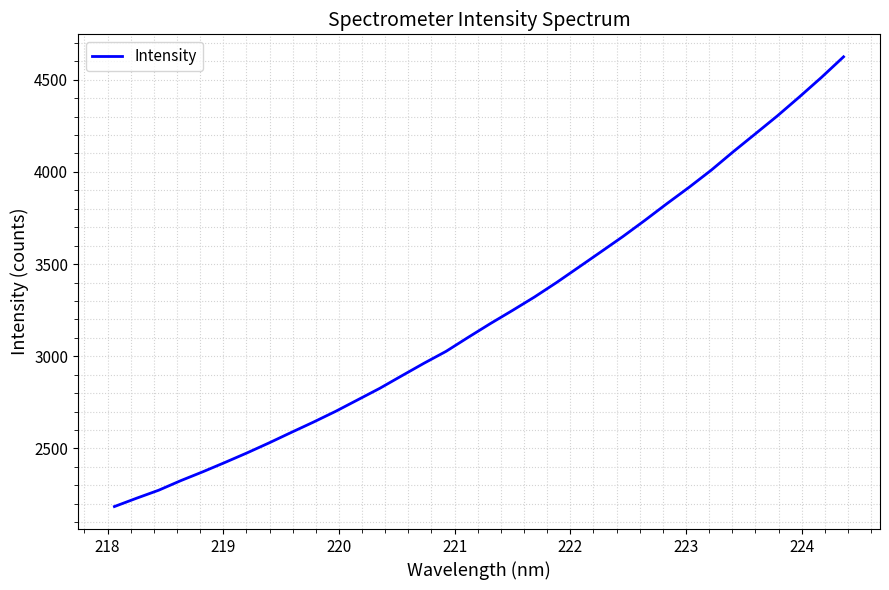

What is the smallest value displayed?

2185.1